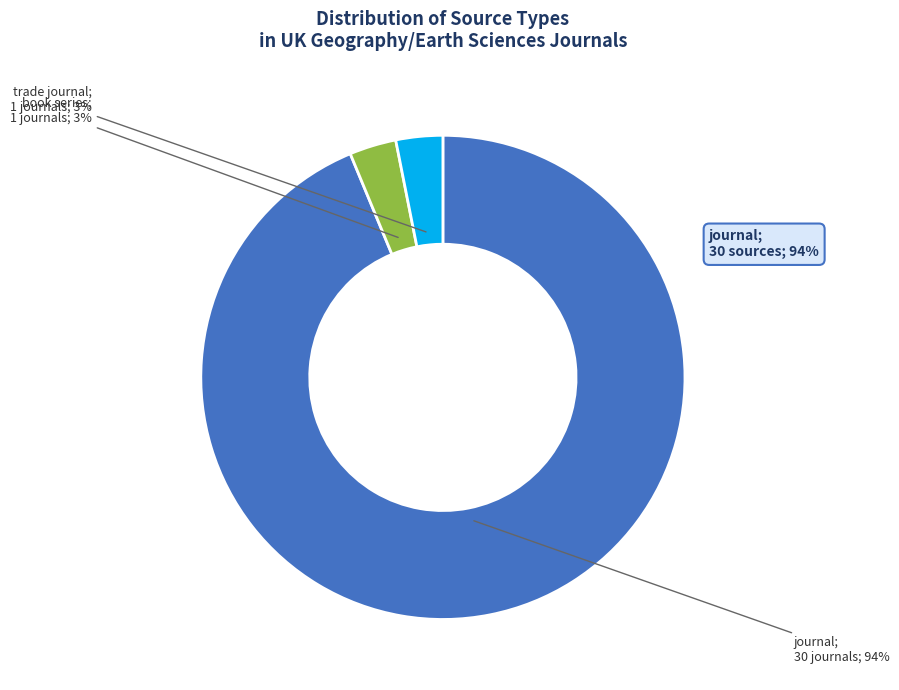

Which category has the smallest portion of the pie?

book series